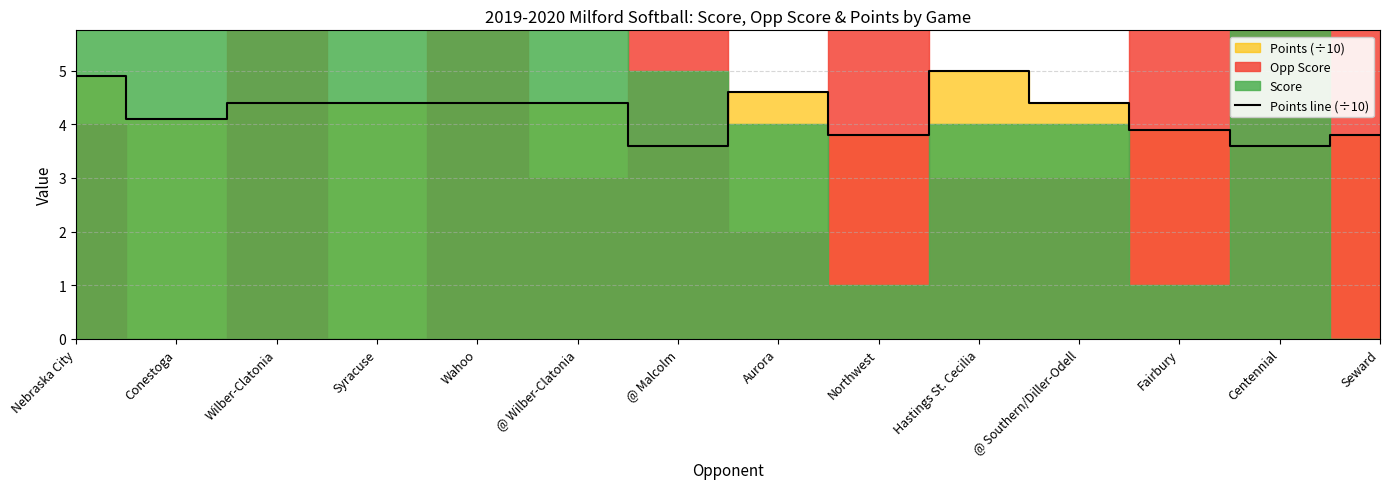

List the labels in order of value, largest first.

Hastings St. Cecilia, Nebraska City, Aurora, Wilber-Clatonia, Syracuse, Wahoo, @ Wilber-Clatonia, @ Southern/Diller-Odell, Conestoga, Fairbury, Northwest, Seward, @ Malcolm, Centennial